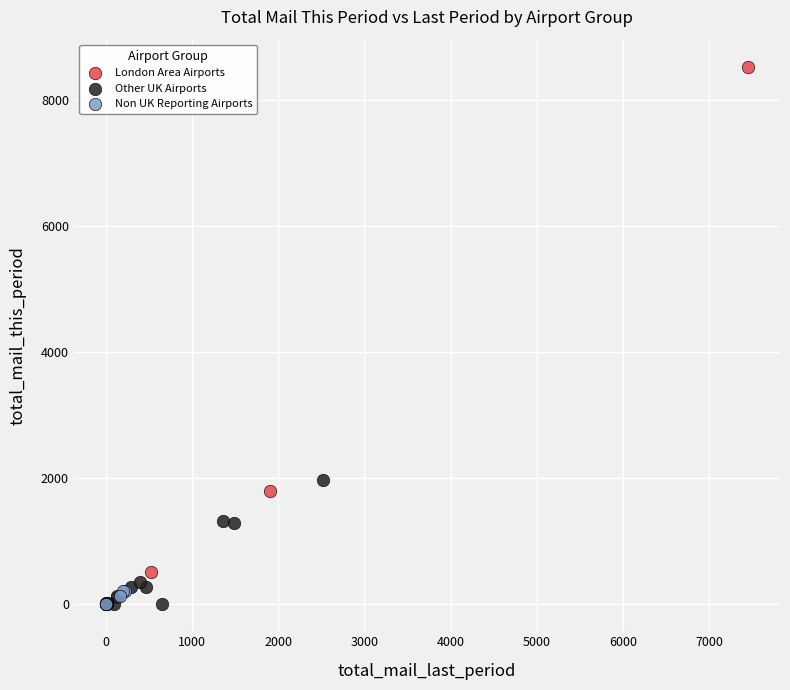

Which series has the widest spread of Y values?

London Area Airports